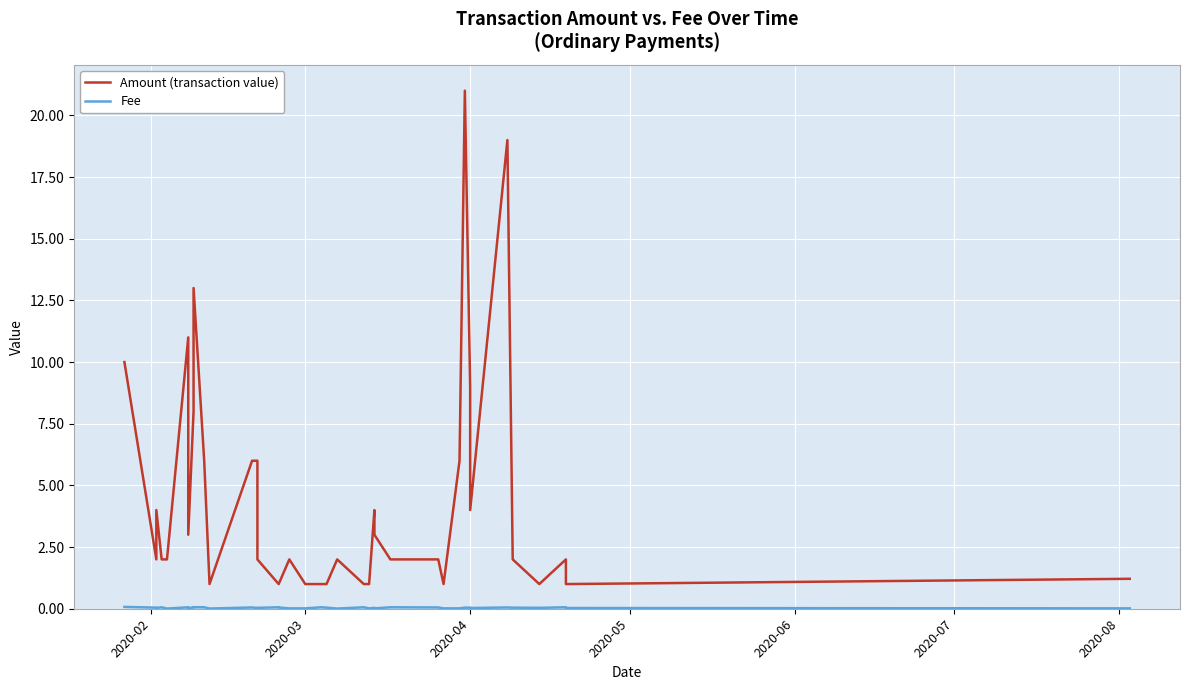

Reading left to right, transcribe all the data shown in this chart.

Amount (transaction value): 10.0	2.0	4.0	2.0	2.0	11.0	3.0	8.0	13.0	6.0	1.0	6.0	6.0	2.0	1.0	1.0	2.0	1.0	1.0	1.0	2.0	1.0	1.0	4.0	3.0	2.0	2.0	1.0	6.0	21.0	9.0	4.0	19.0	2.0	1.0	2.0	1.0	1.2
Fee: 0.1	0.0	0.0	0.1	0.0	0.1	0.0	0.1	0.1	0.1	0.0	0.1	0.0	0.0	0.1	0.1	0.0	0.0	0.1	0.0	0.0	0.1	0.0	0.0	0.0	0.1	0.1	0.0	0.0	0.0	0.0	0.0	0.1	0.0	0.0	0.1	0.0	0.0